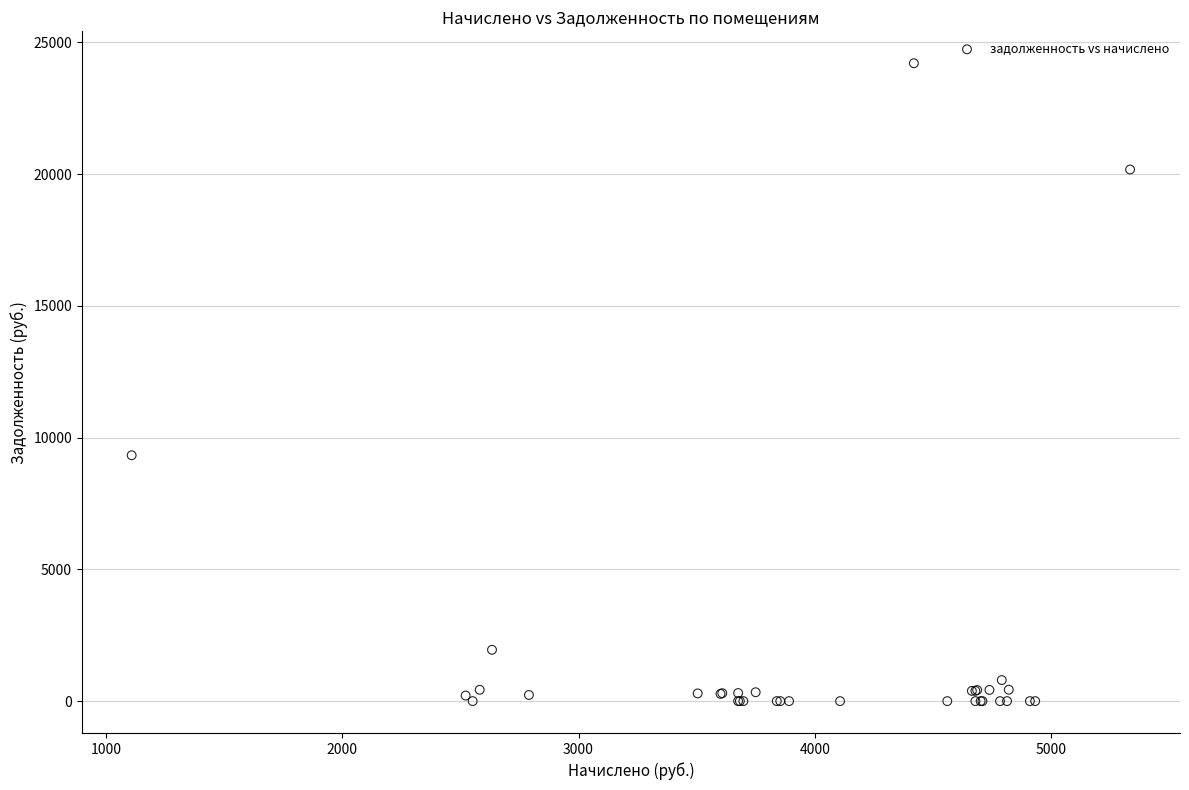

What Y value in the scatter plot is closest to 12104?

9329.9